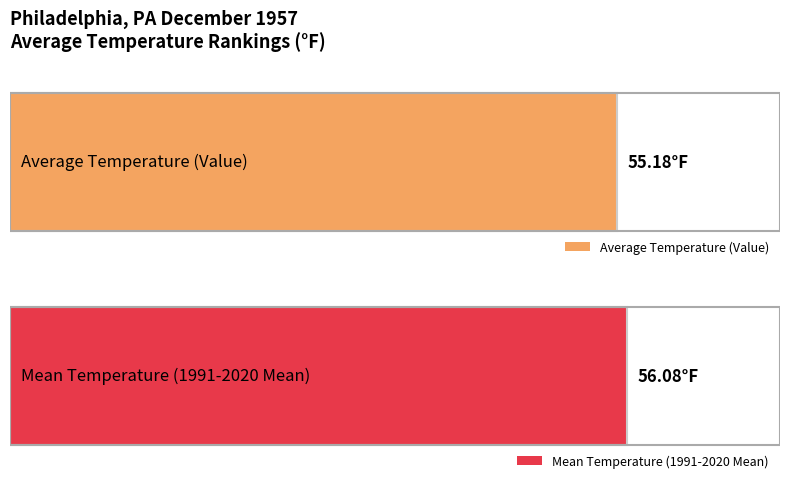

Between 7 and 4, which is larger?

7